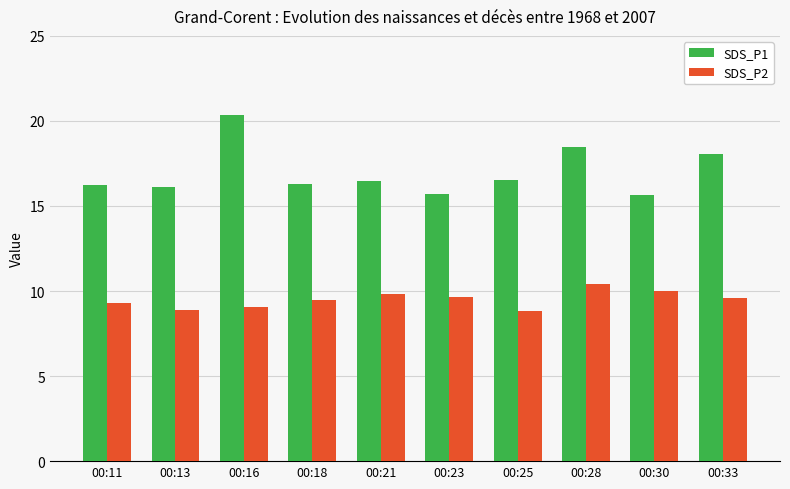

Where does the SDS_P2 series first go above 9?

00:11